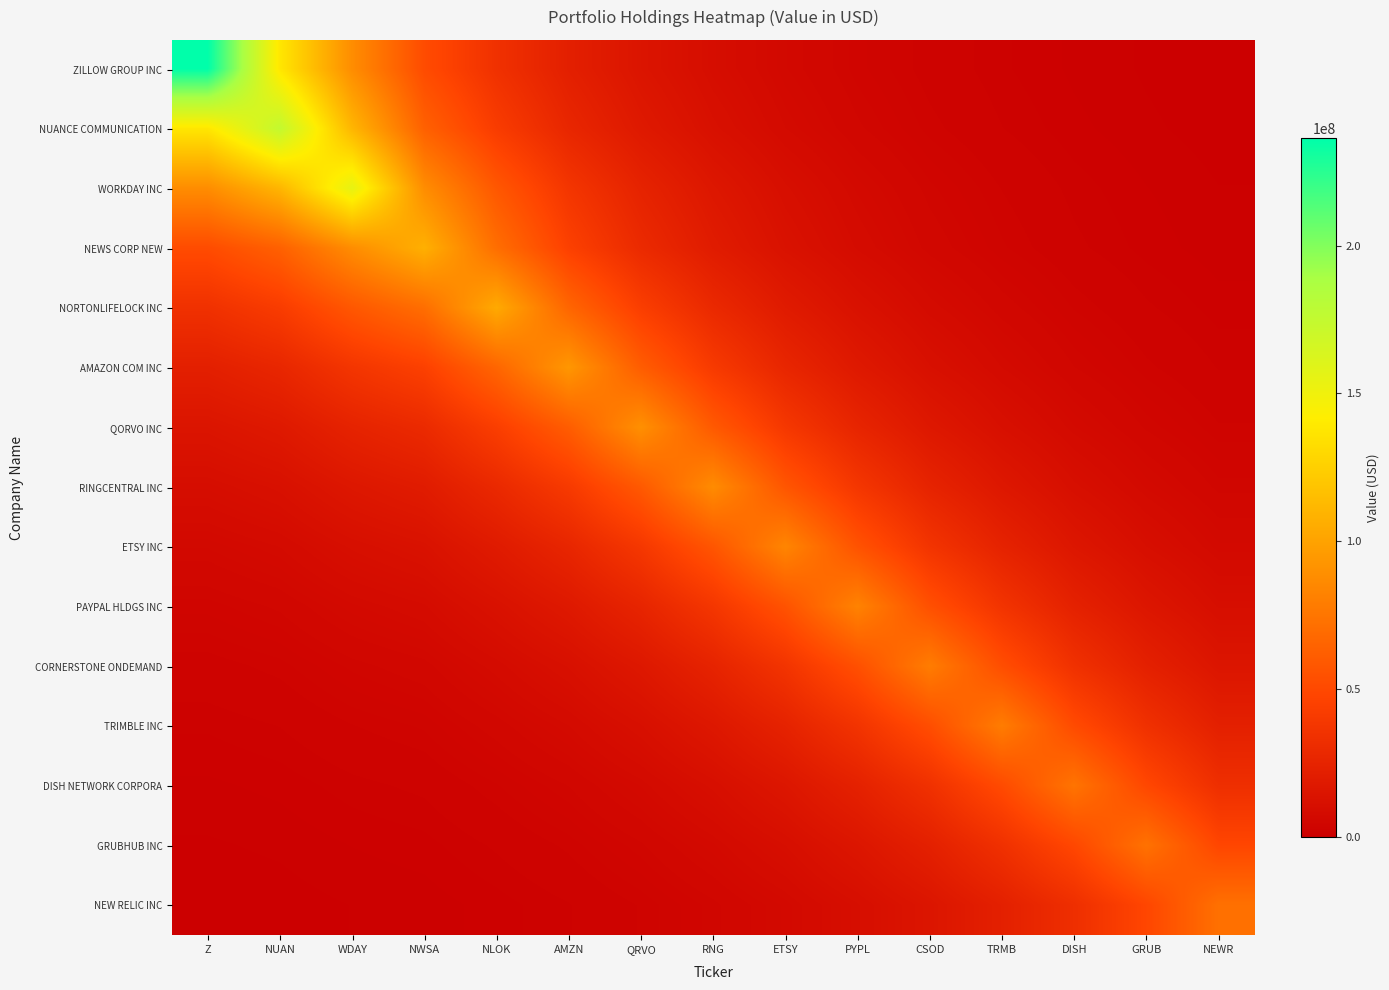

How many distinct data groups are displayed?

15